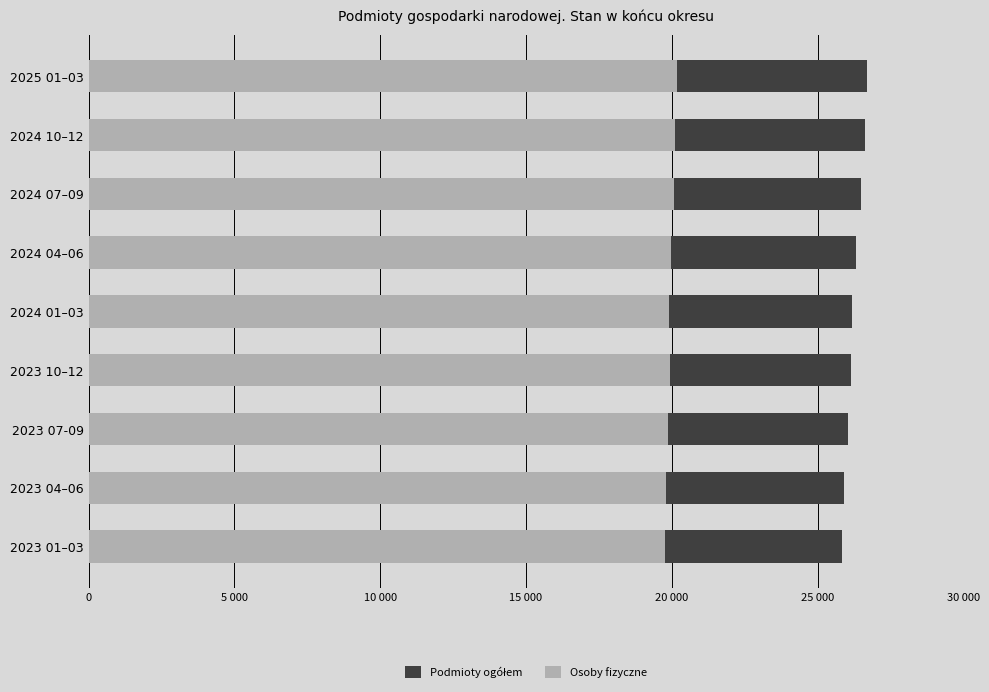

How many bars are there in total?

18